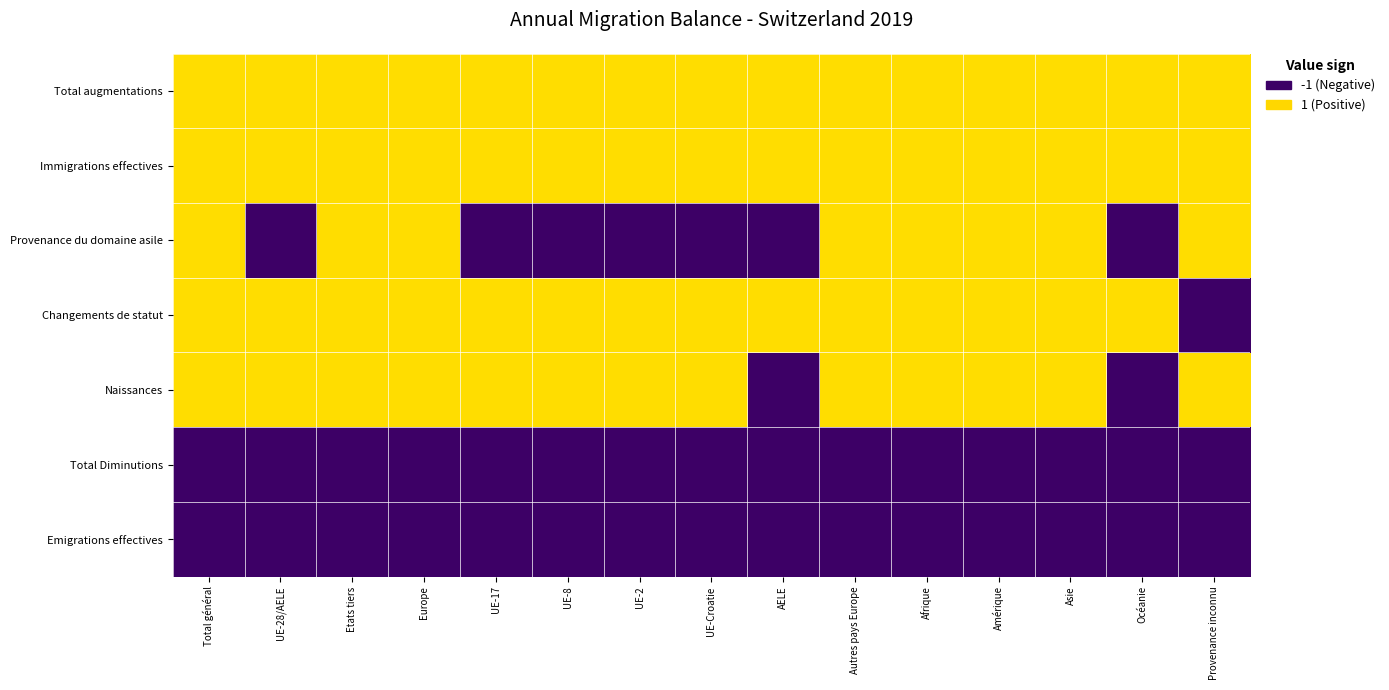

Which series has the largest range (max minus min)?

Provenance du domaine asile